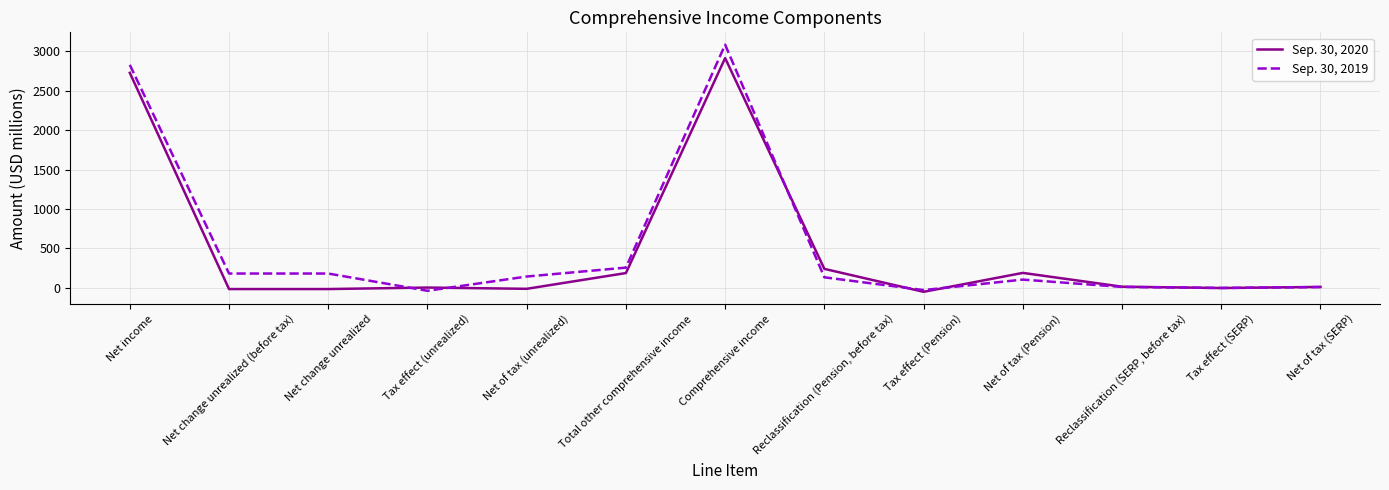

Which series has the largest range (max minus min)?

Sep. 30, 2019